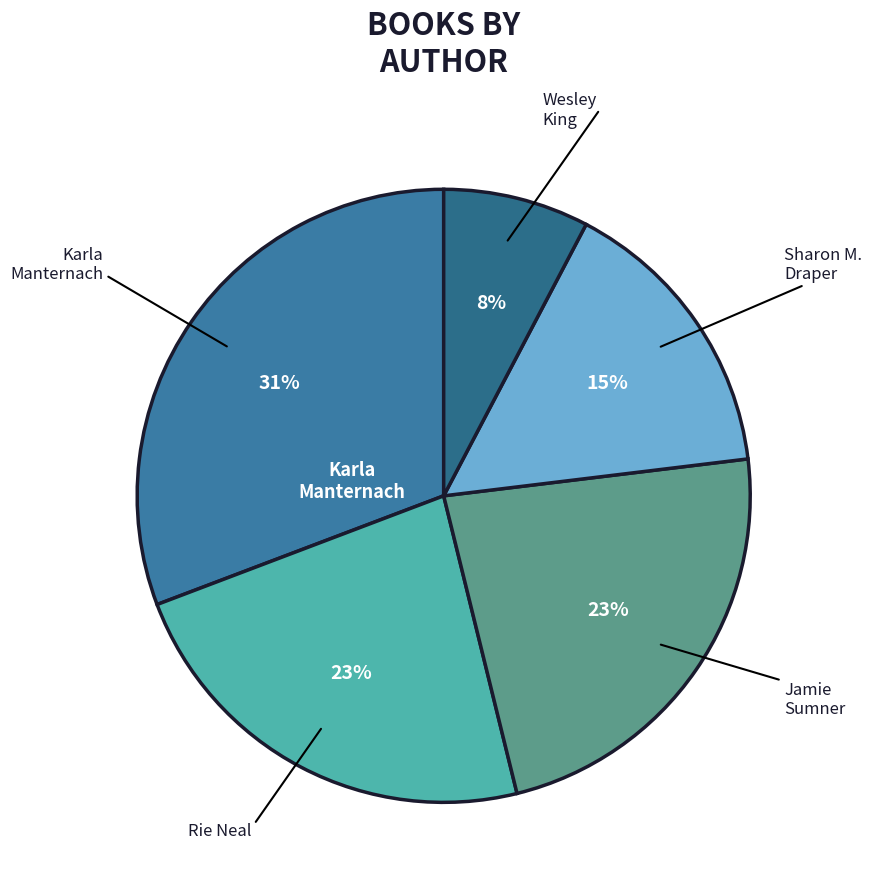

How many slices are in this pie chart?

5